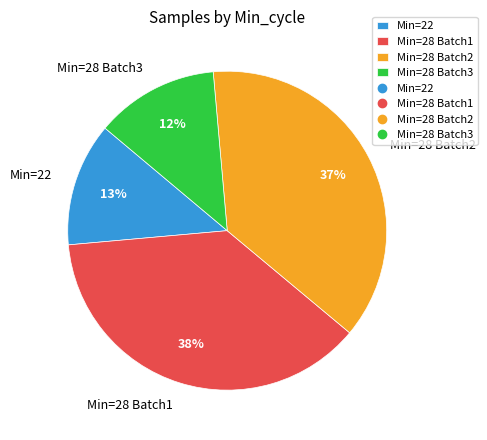

Is the sum of Min=28 Batch3 and Min=22 greater than half?

No